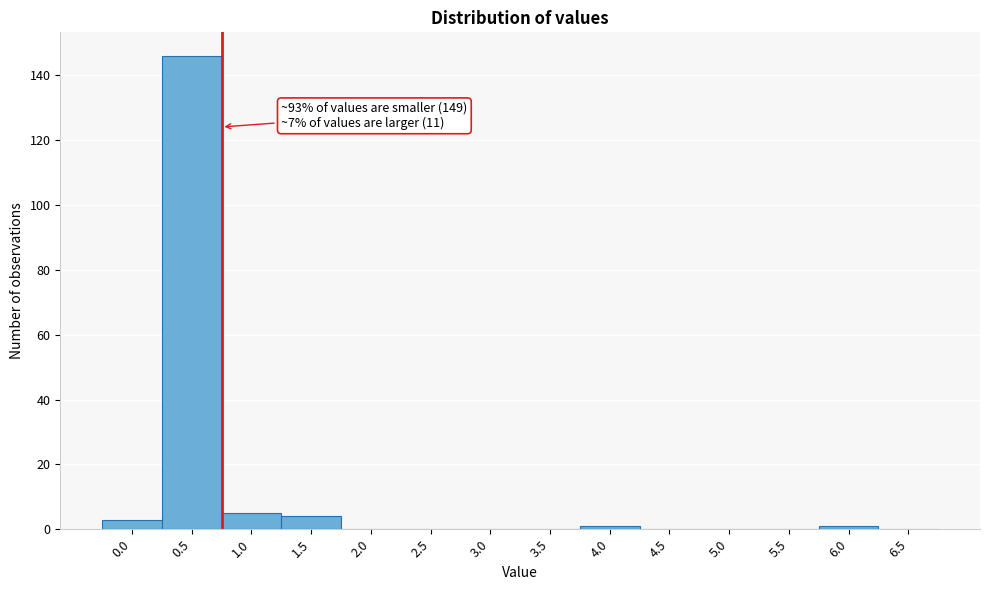

Reading left to right, extract all data points from this chart.

0.0=3	0.5=146	1.0=5	1.5=4	2.0=0	2.5=0	3.0=0	3.5=0	4.0=1	4.5=0	5.0=0	5.5=0	6.0=1	6.5=0